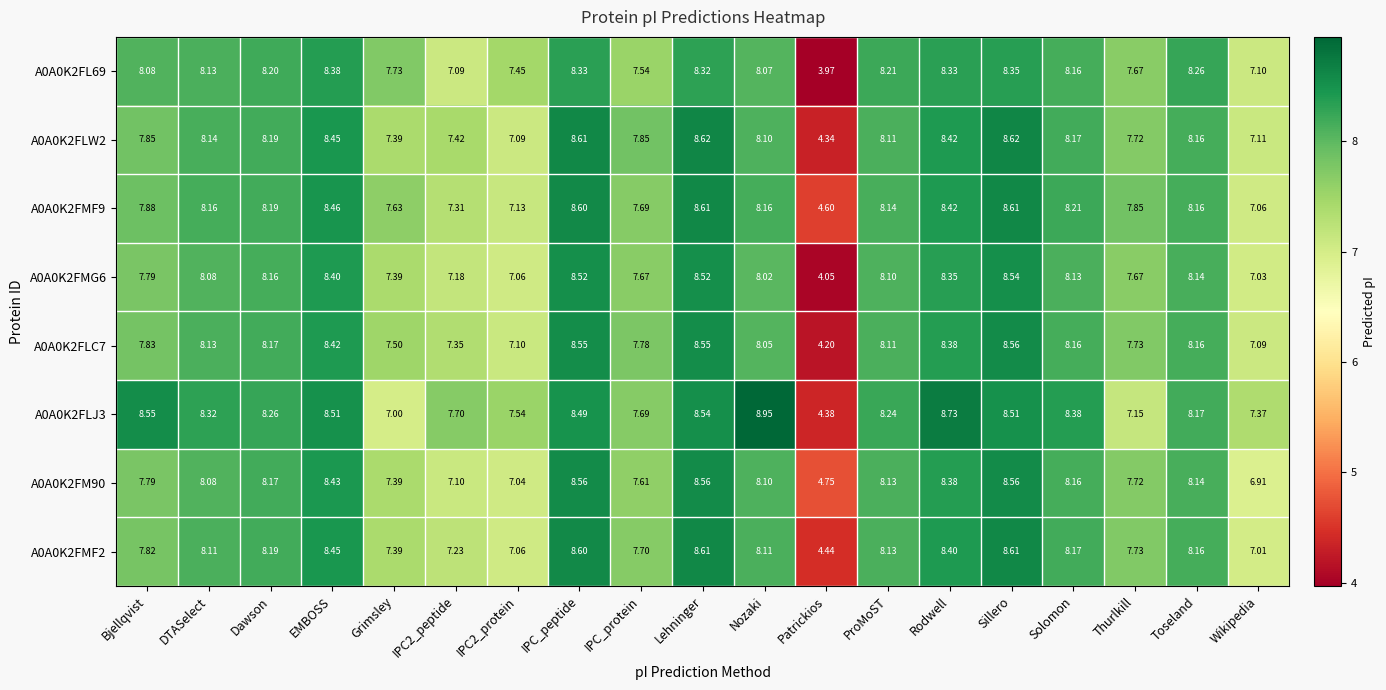

Which category has the lowest value across all series?

Patrickios